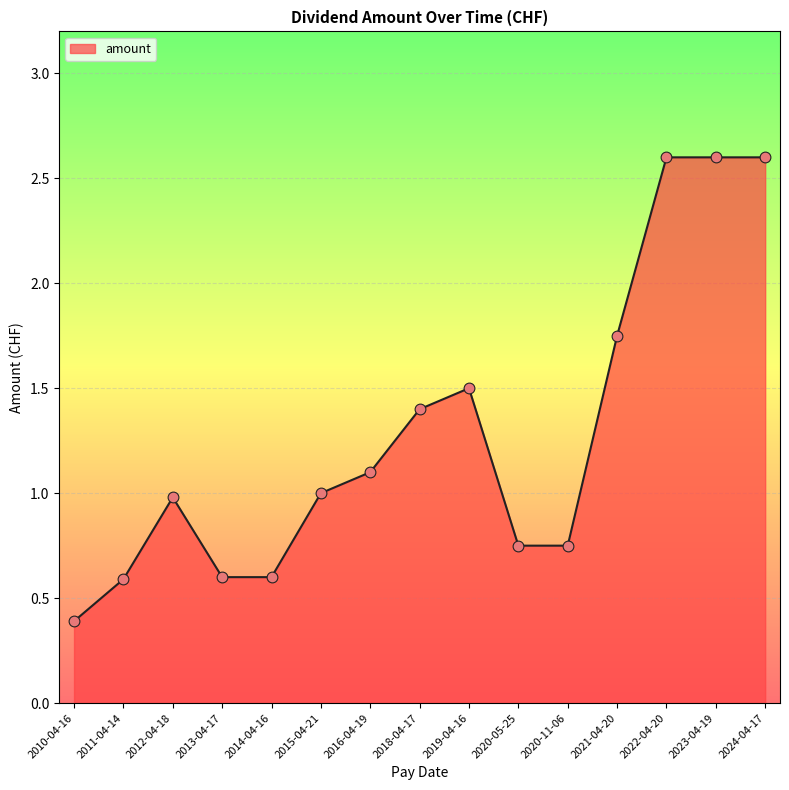

Between 2023-04-19 and 2015-04-21, which is larger?

2023-04-19